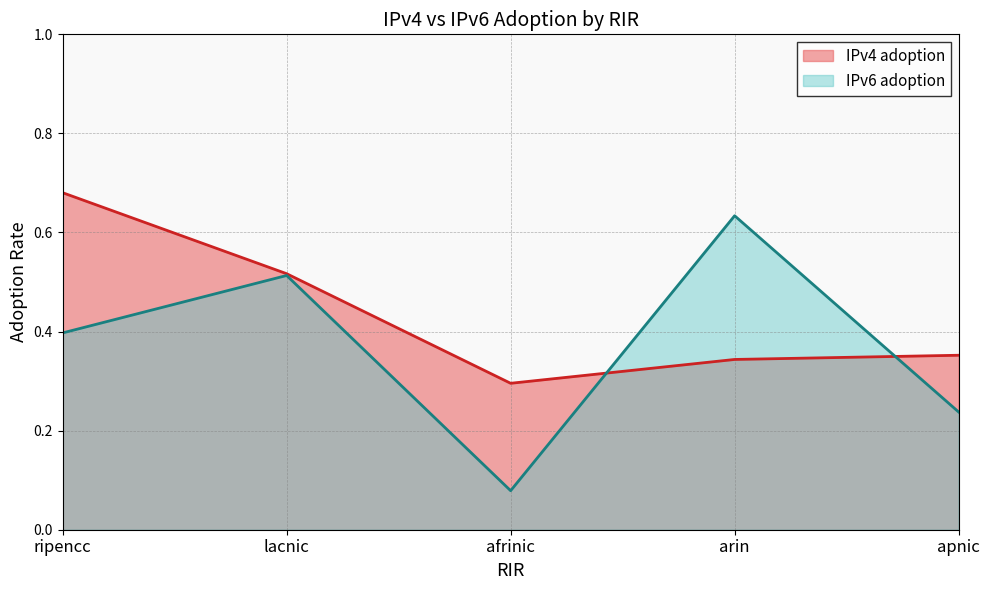

At how many categories does at least one series exceed 0?

5